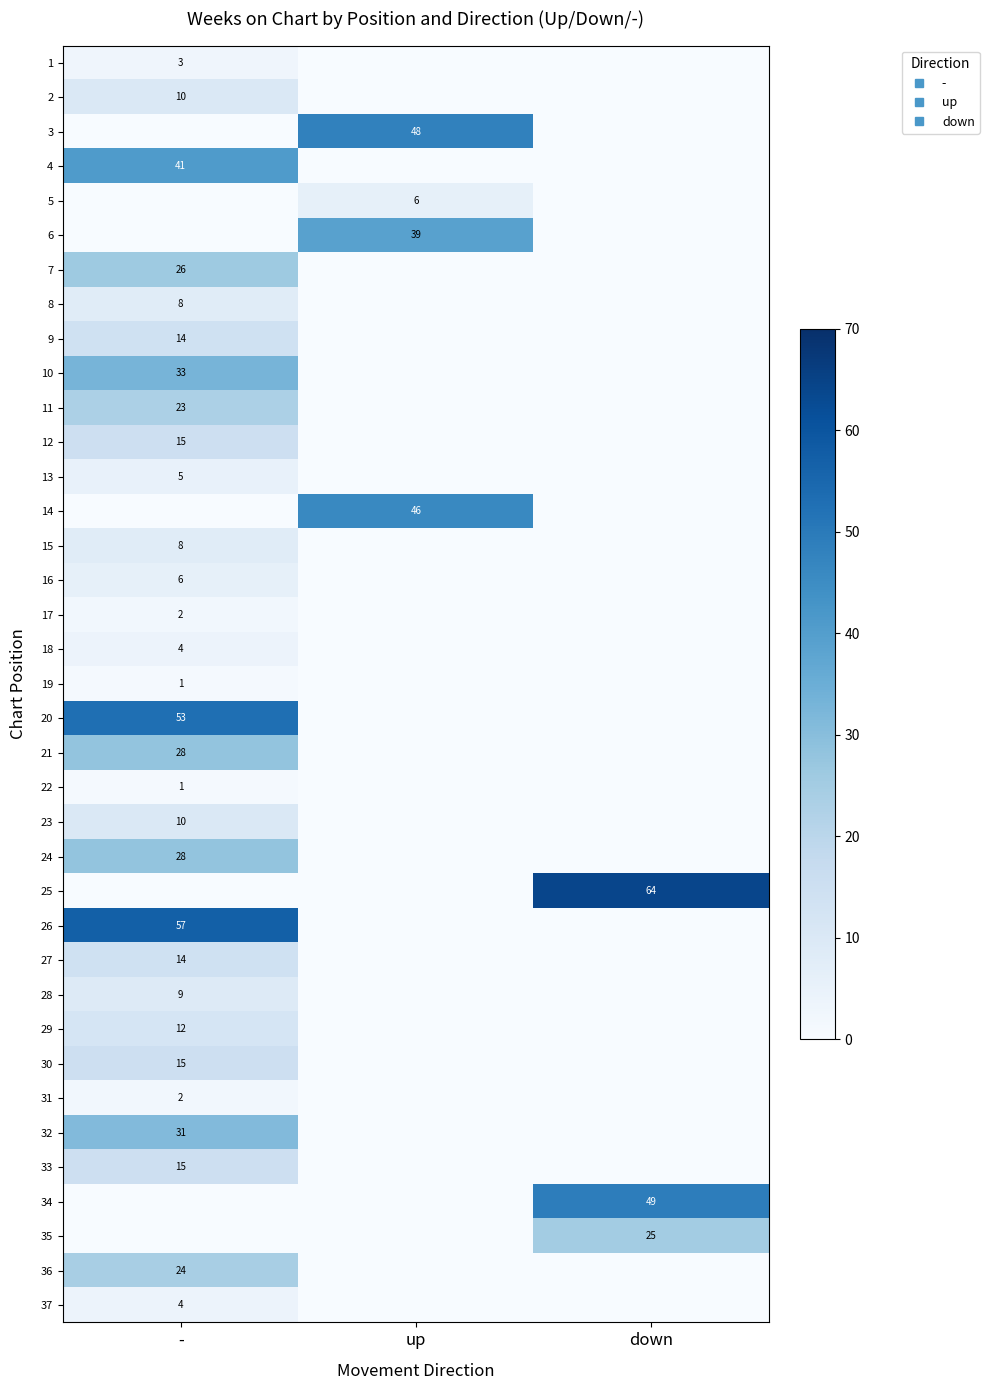

Count the number of data series in this chart.

37